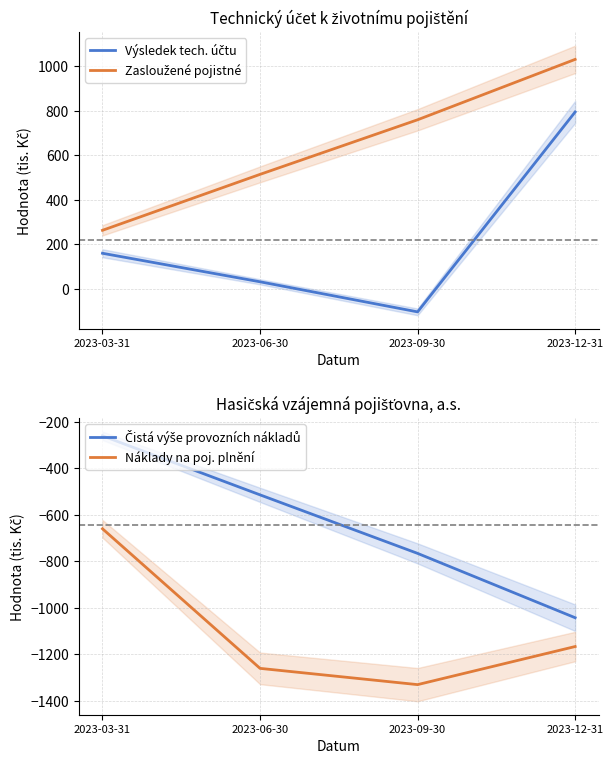

Rank the series by their maximum value, from lowest to highest.

Náklady na poj. plnění, Čistá výše provozních nákladů, Výsledek tech. účtu, Zasloužené pojistné